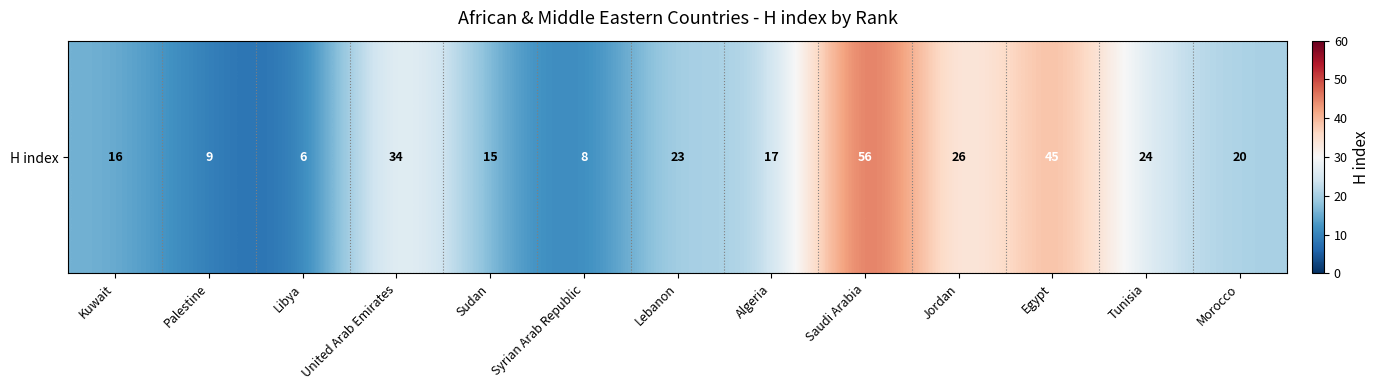

Which label corresponds to the largest value in the chart?

Saudi Arabia